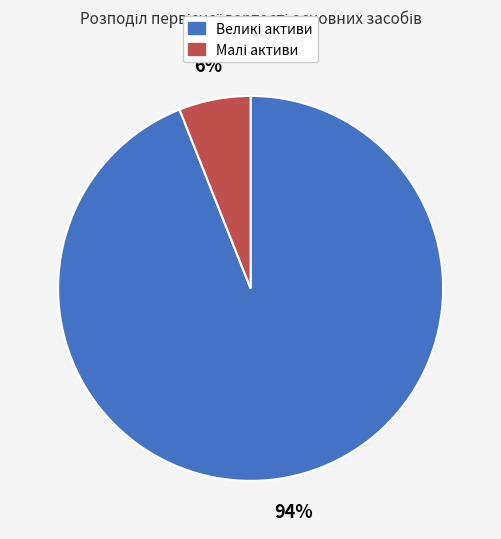

Is there a majority slice in this chart?

Yes